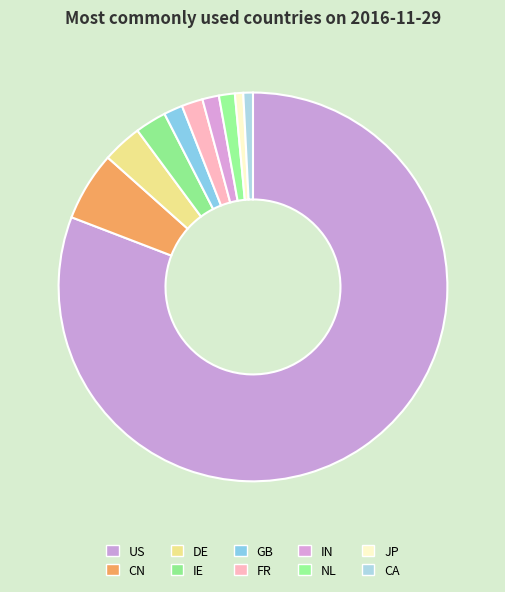

How many segments does this pie chart have?

10